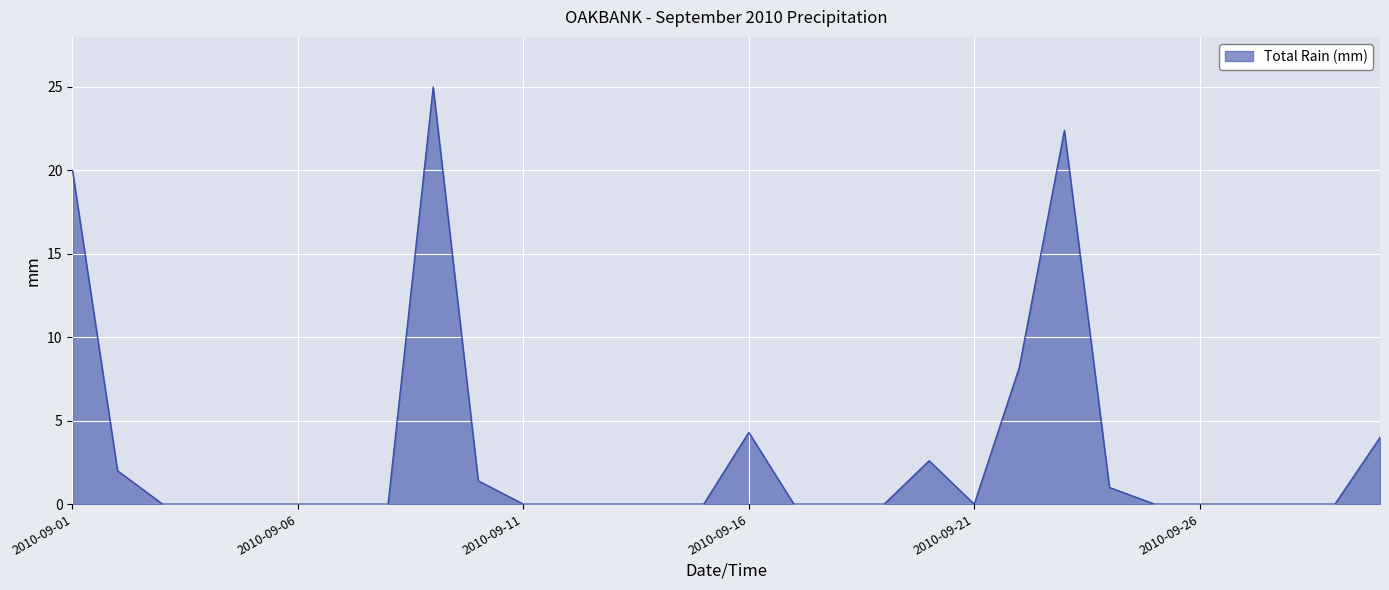

What is the greatest value displayed?

25.0